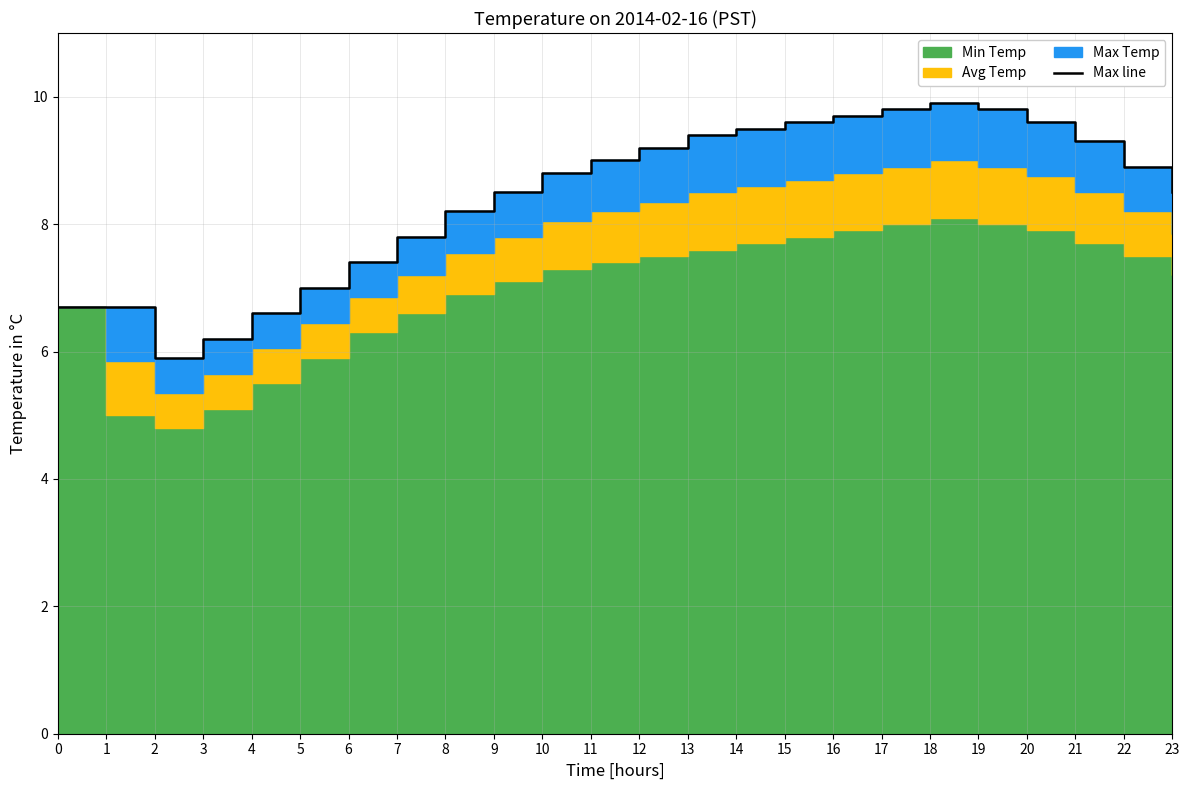

Reading right to left, extract all data points from this chart.

23=8.5	22=8.9	21=9.3	20=9.6	19=9.8	18=9.9	17=9.8	16=9.7	15=9.6	14=9.5	13=9.4	12=9.2	11=9.0	10=8.8	9=8.5	8=8.2	7=7.8	6=7.4	5=7.0	4=6.6	3=6.2	2=5.9	1=6.7	0=6.7